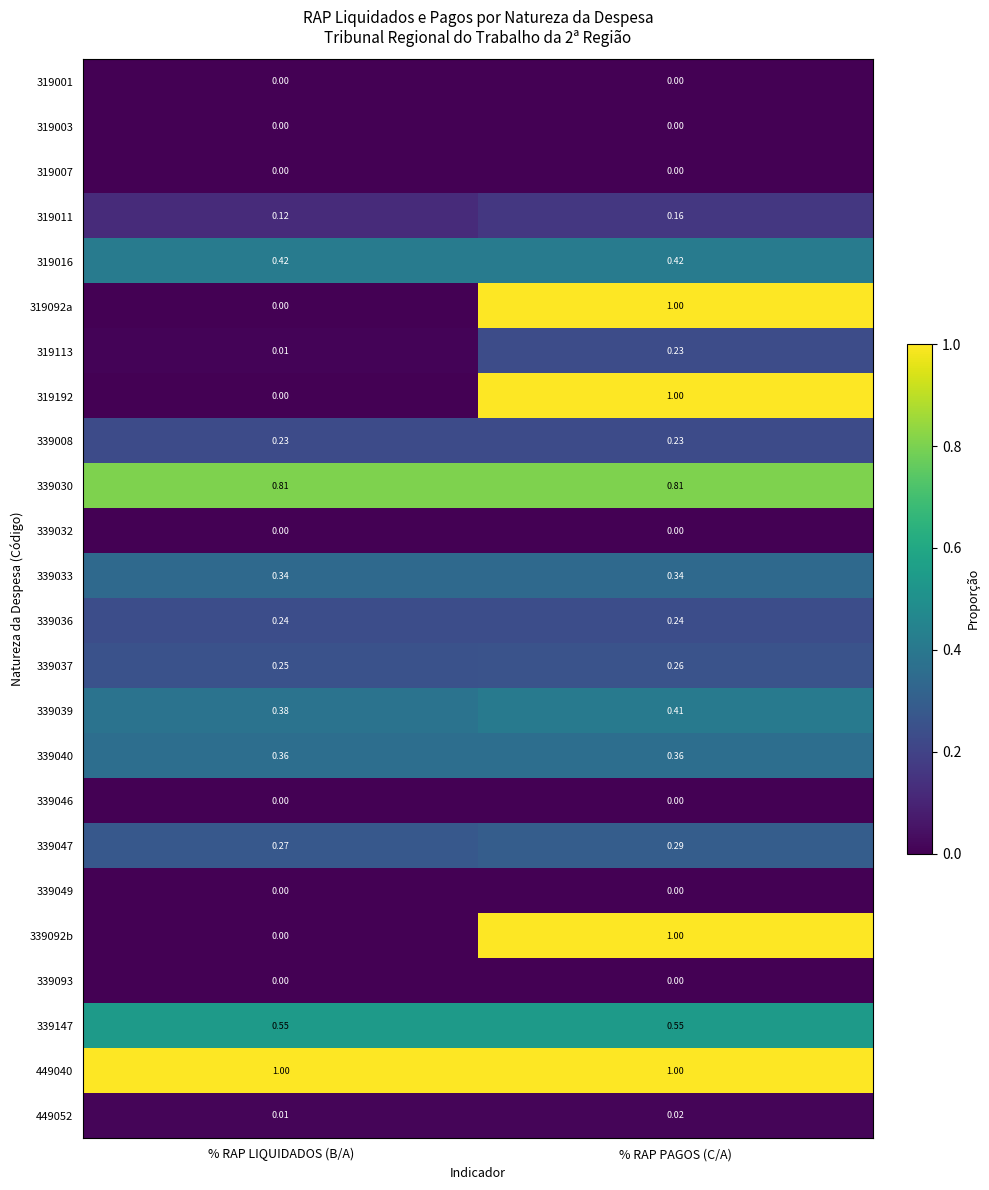

At which label does 319092a reach its peak?

% RAP PAGOS (C/A)